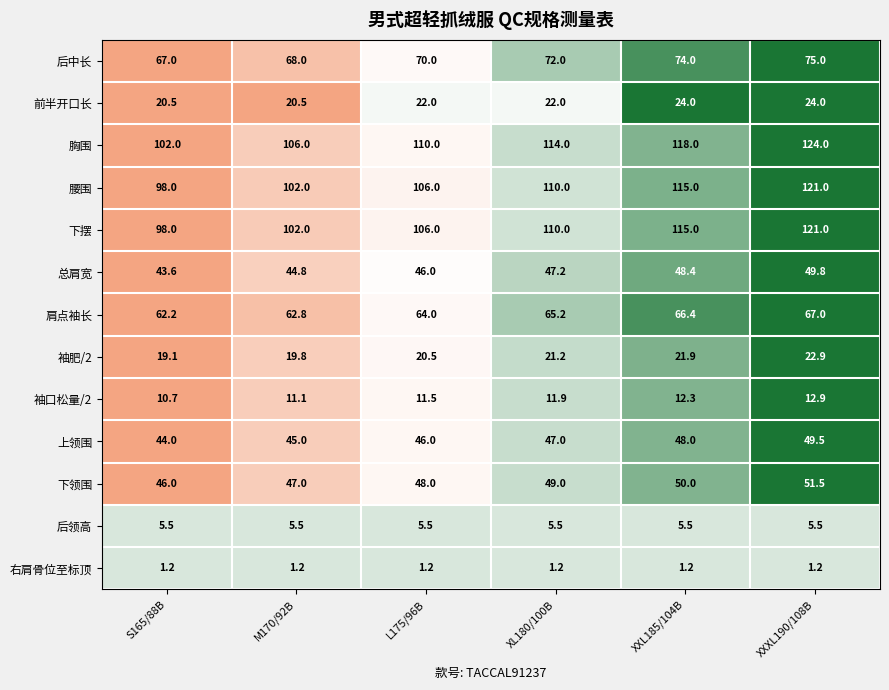

What is the maximum value shown in the chart?

124.0